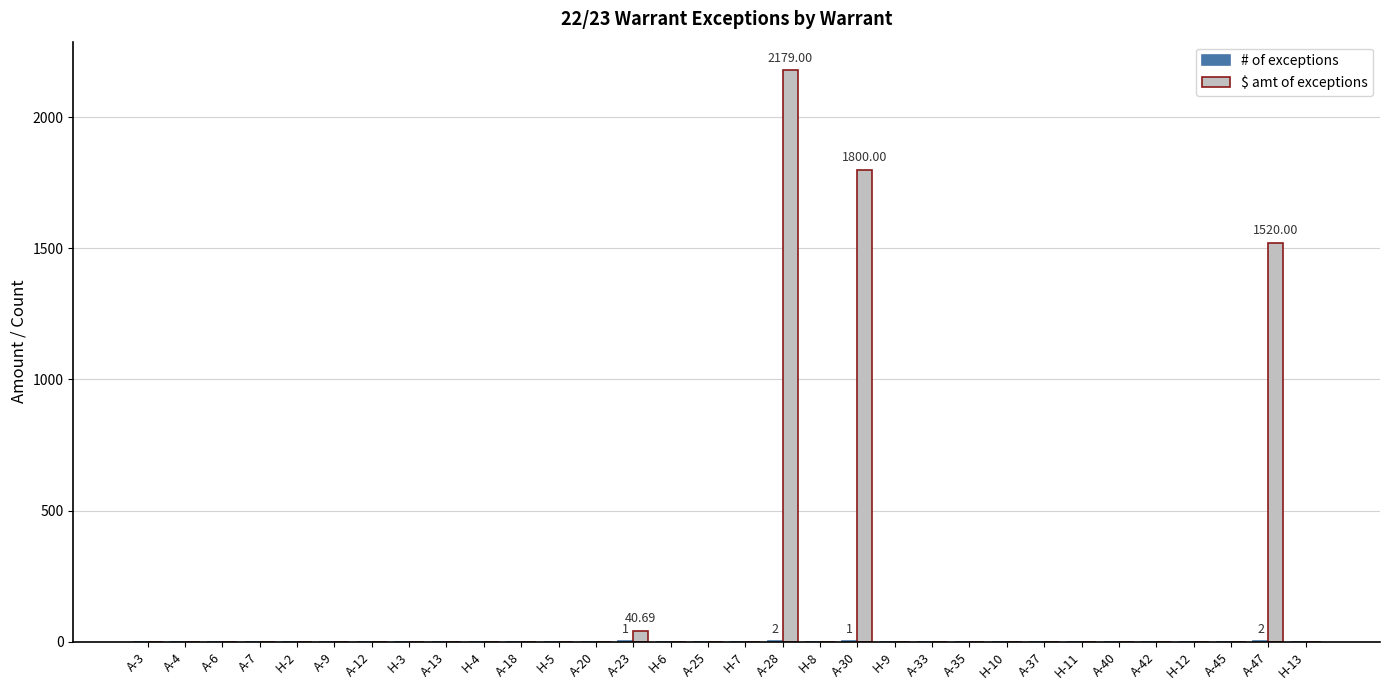

What is the sum of all $ amt of exceptions values?

5539.7